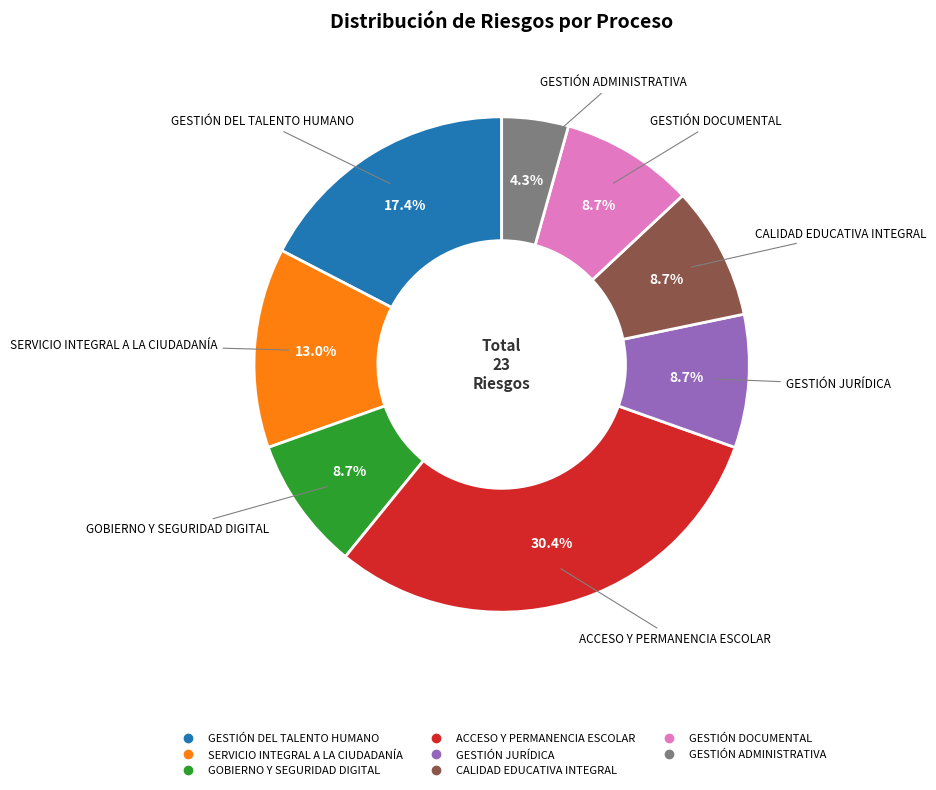

Is the sum of GOBIERNO Y SEGURIDAD DIGITAL and GESTIÓN ADMINISTRATIVA greater than half?

No